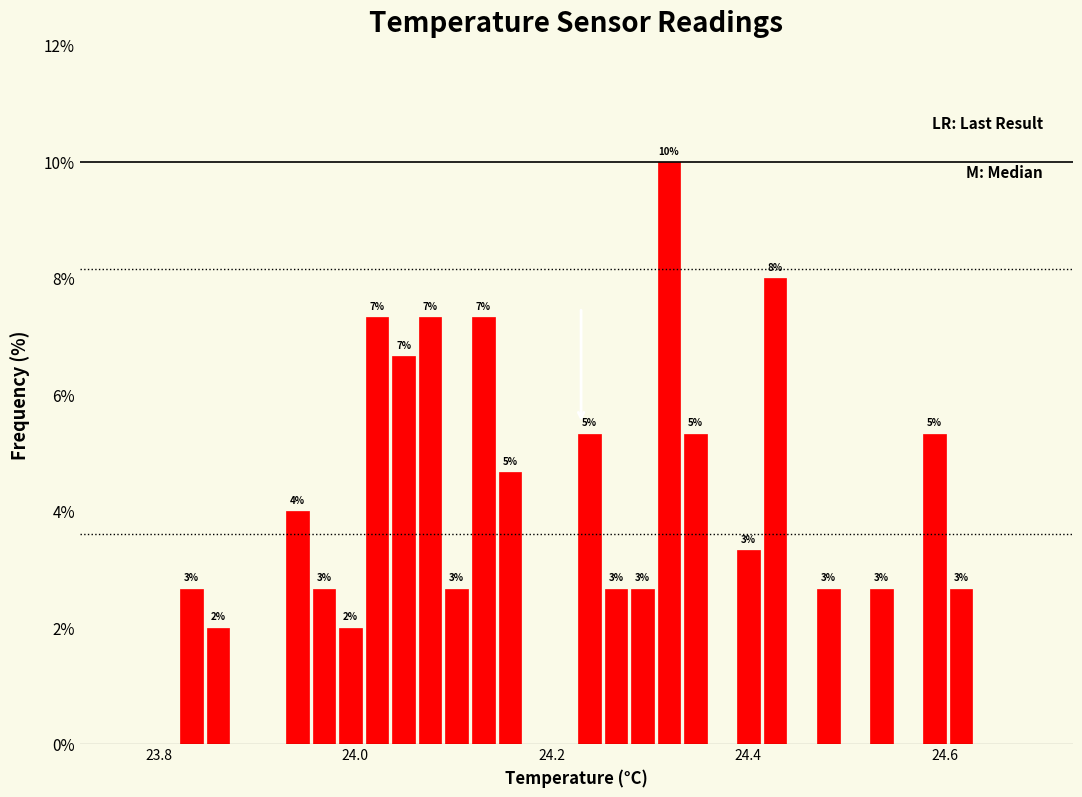

Around what value on the x-axis is the tallest bar? Give the approximate position of its centre, as read against the axis.

24.32